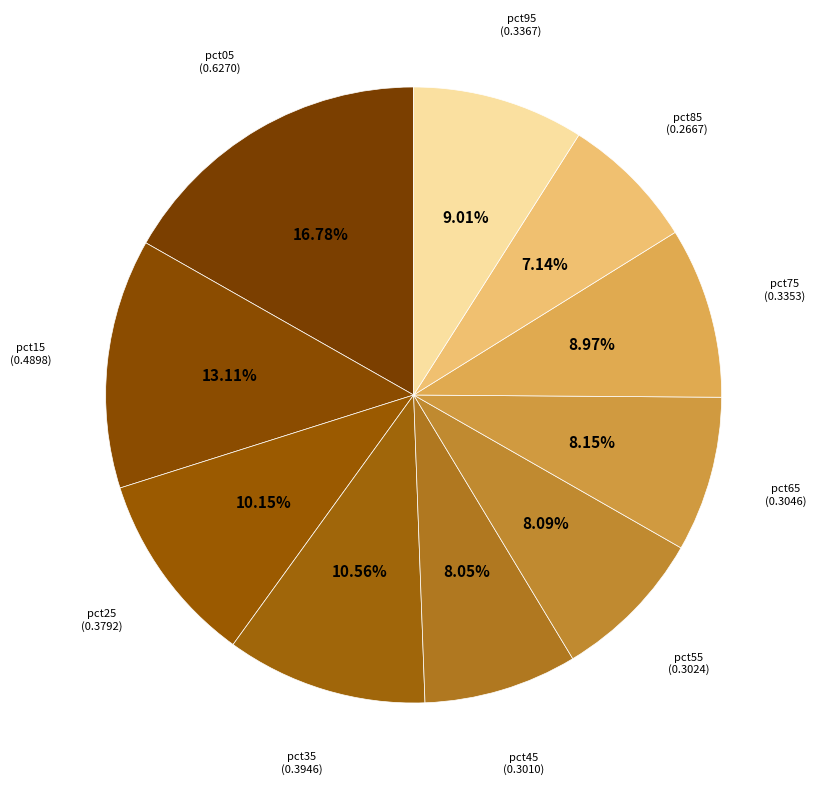

Which category has the smallest portion of the pie?

pct85